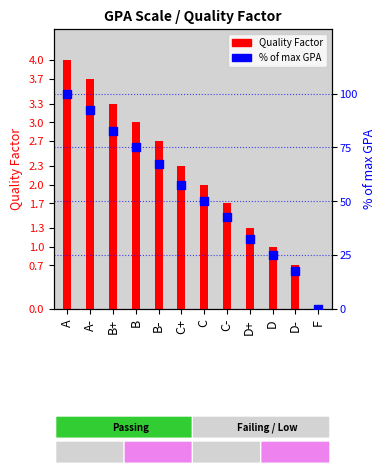

Which series has the largest Y range (max minus min)?

% of max GPA